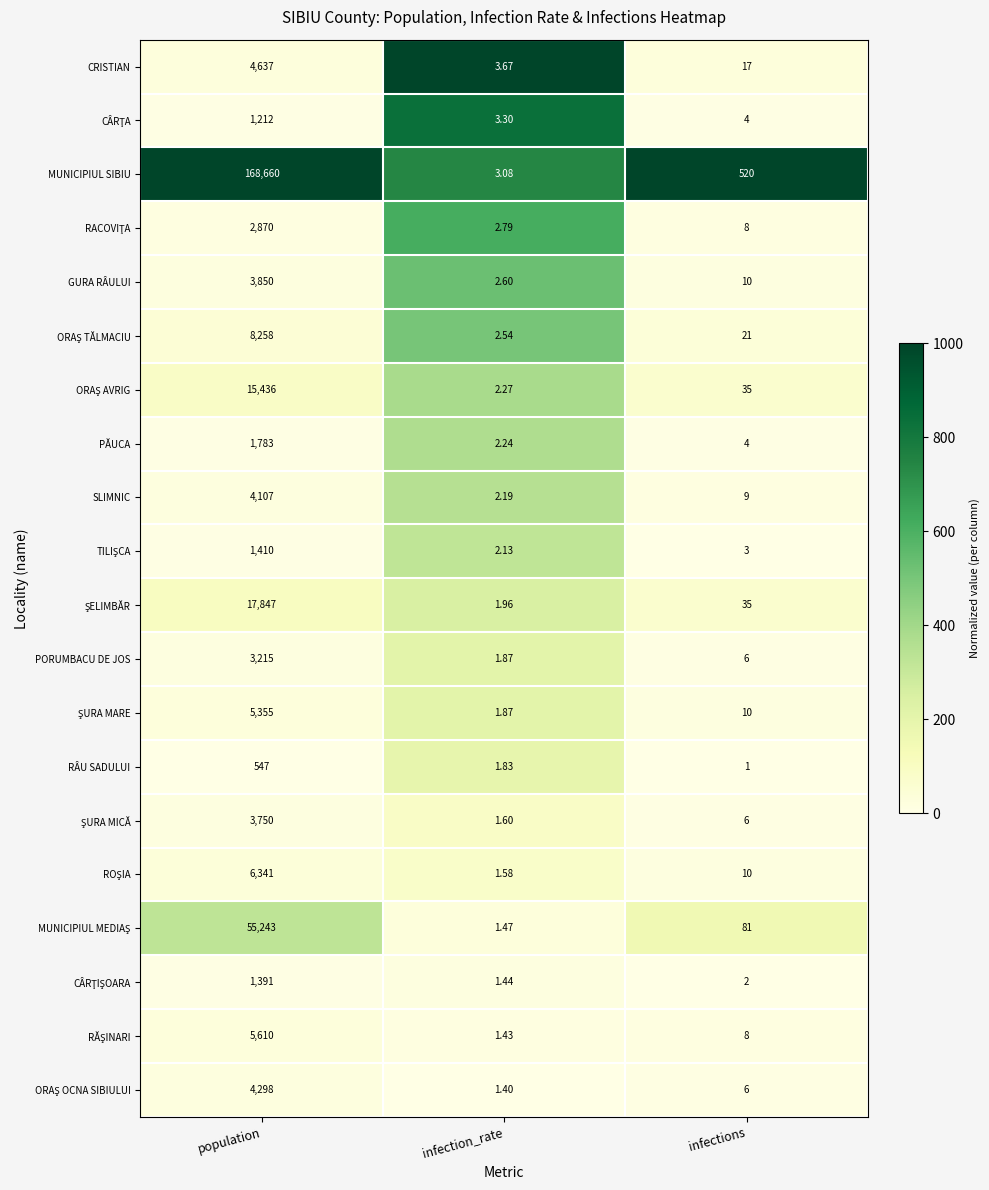

List the labels in order of SLIMNIC value, largest first.

population, infections, infection_rate